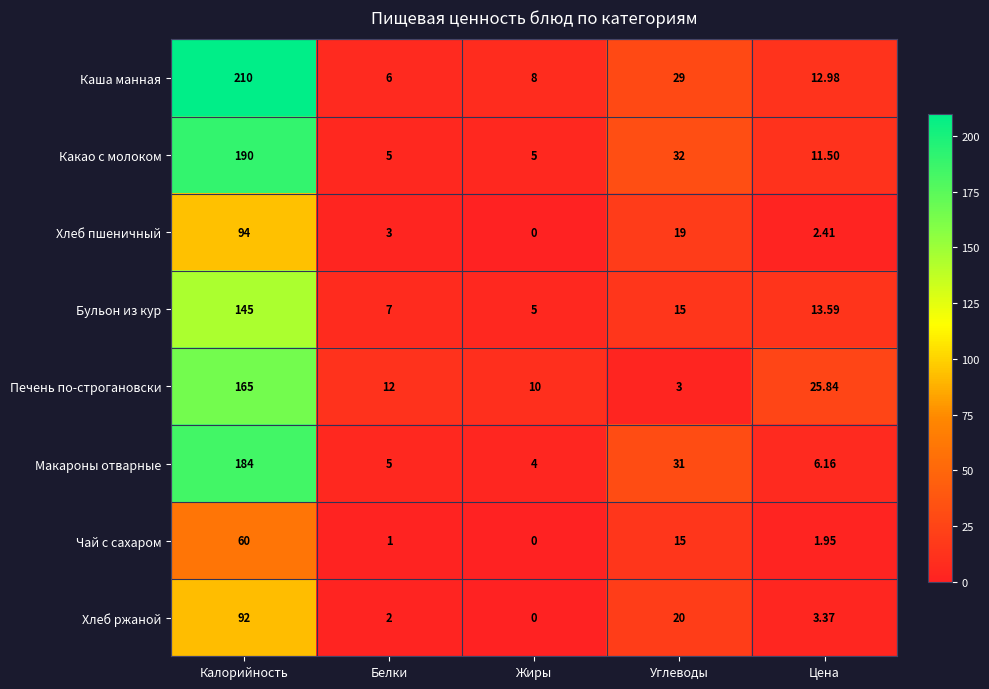

At how many categories does at least one series exceed 158?

1